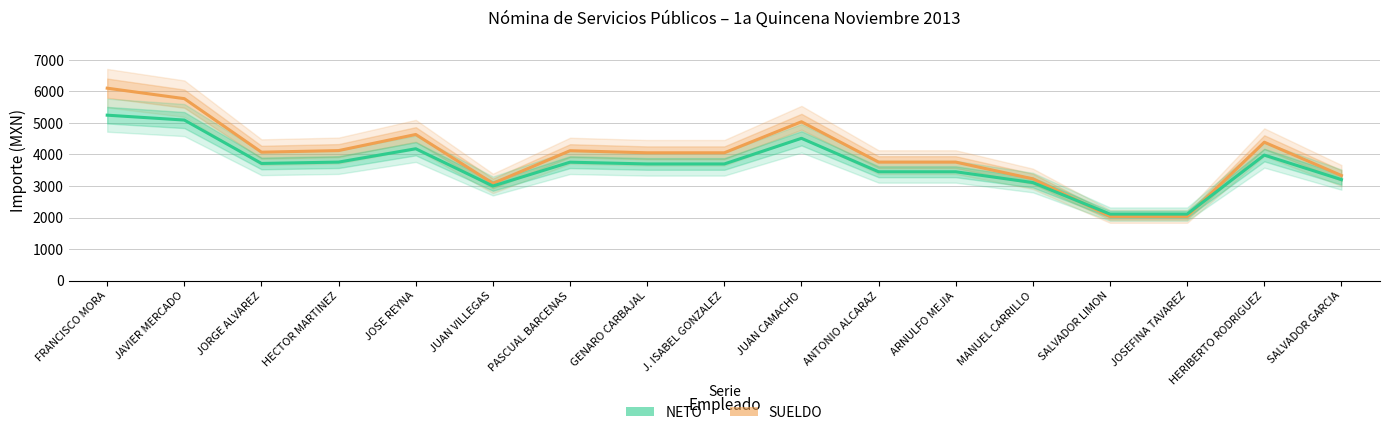

At which category does SUELDO reach its first local peak?

JOSE REYNA